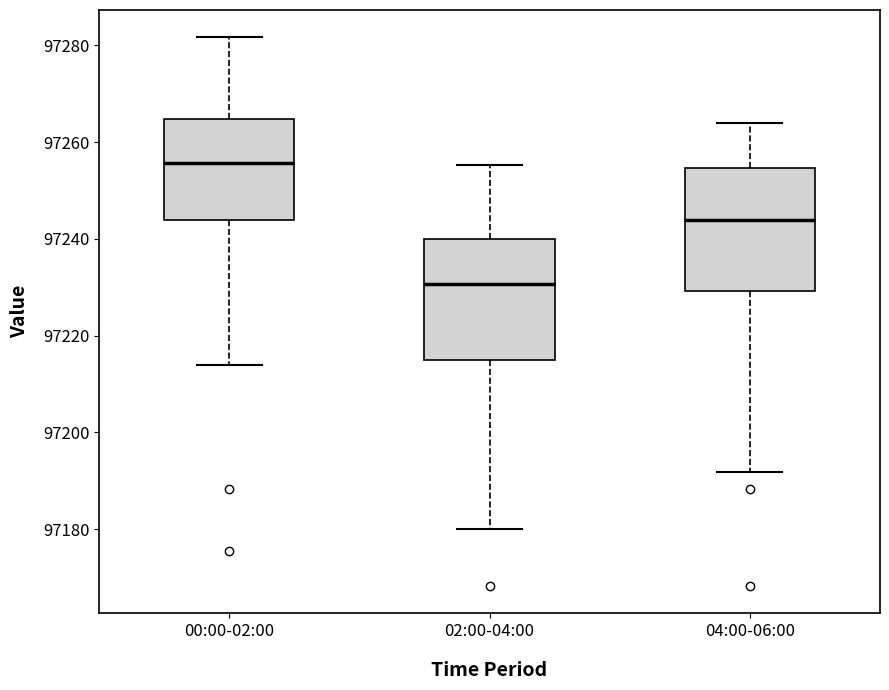

Which box's median line is the lowest?

02:00-04:00